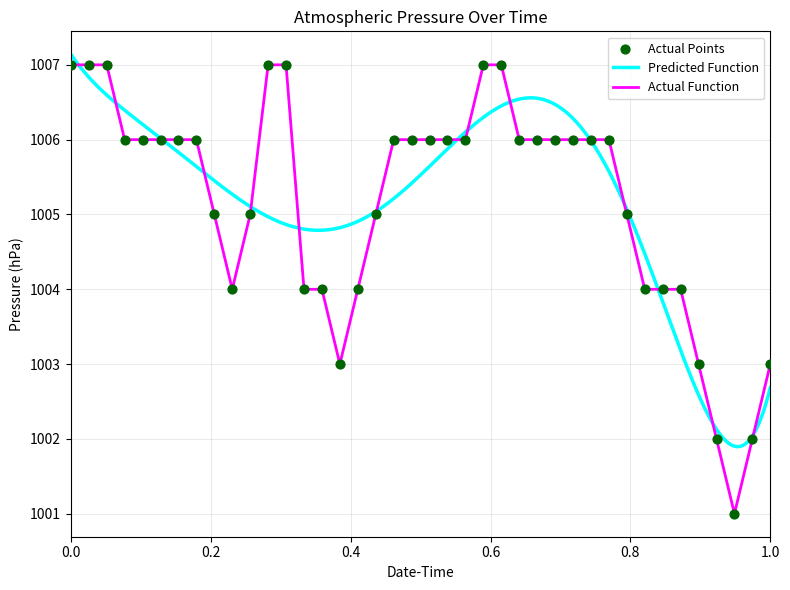

What is the ratio of the value at 2014-07-02 12:00 to the value at 2014-07-01 00:00?

1.0